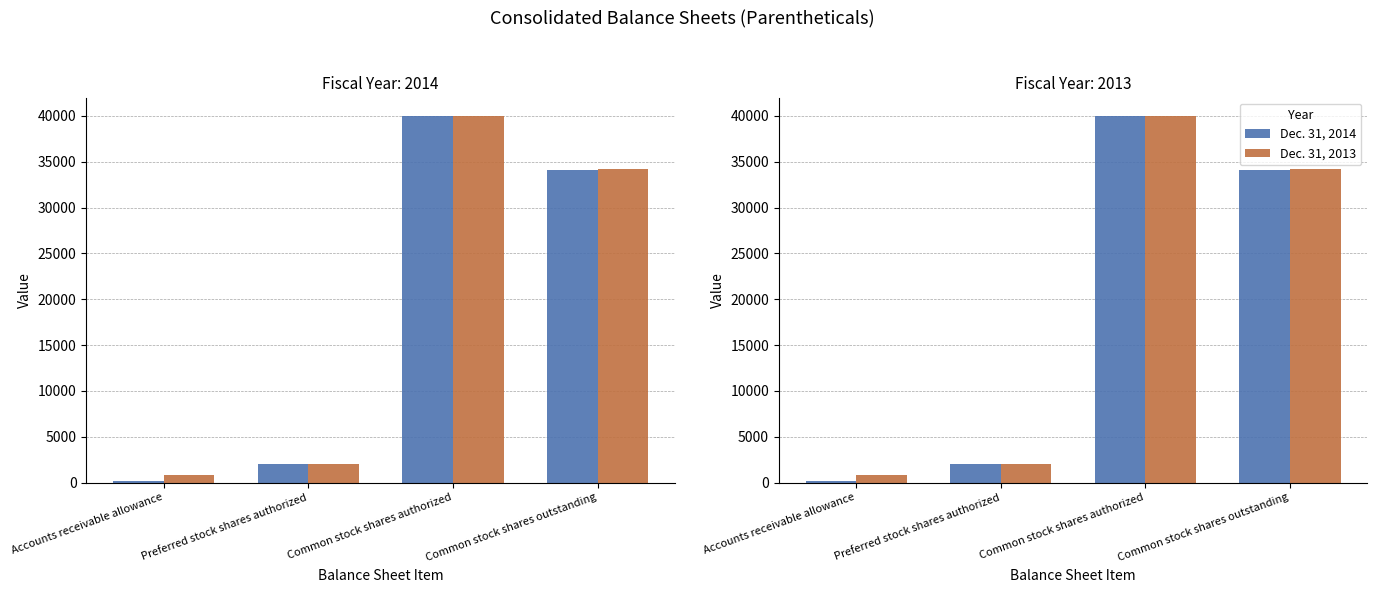

Which has a higher value, Common stock shares authorized or Accounts receivable allowance?

Common stock shares authorized